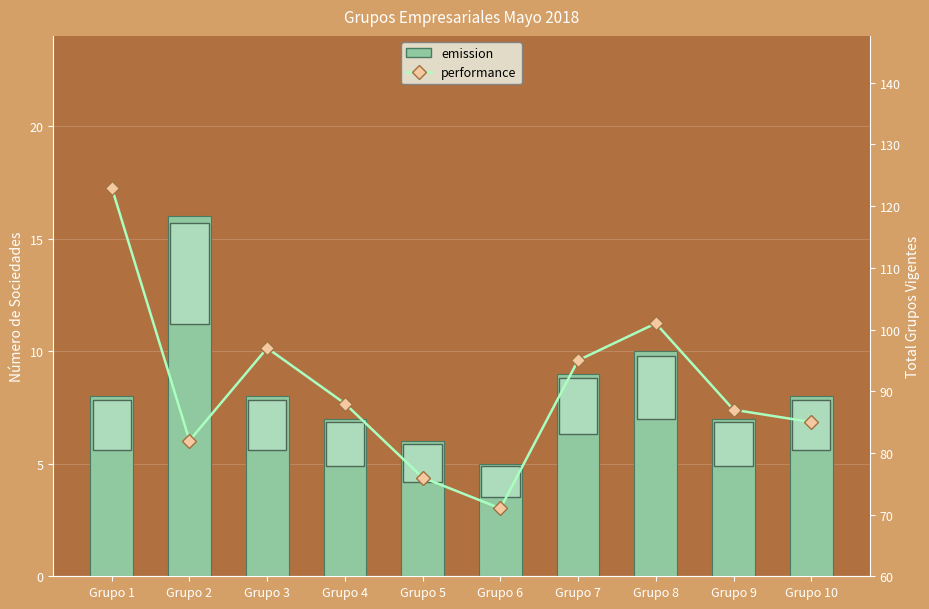

Reading left to right, extract all data points from this chart.

emission: 8	16	8	7	6	5	9	10	7	8
performance: 123	82	97	88	76	71	95	101	87	85